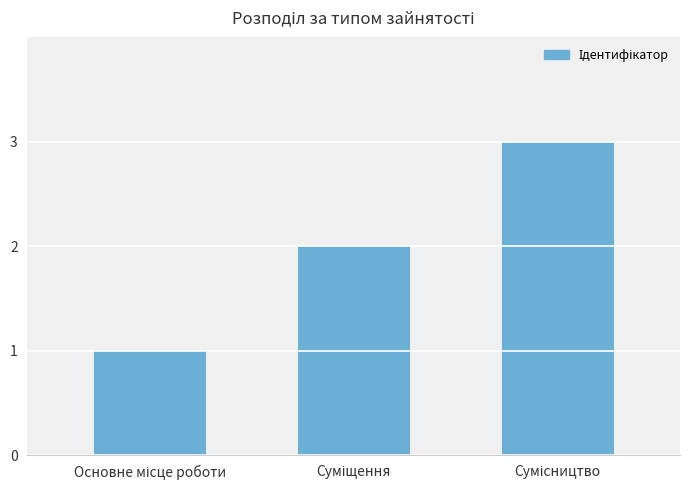

How many distinct data groups are displayed?

1